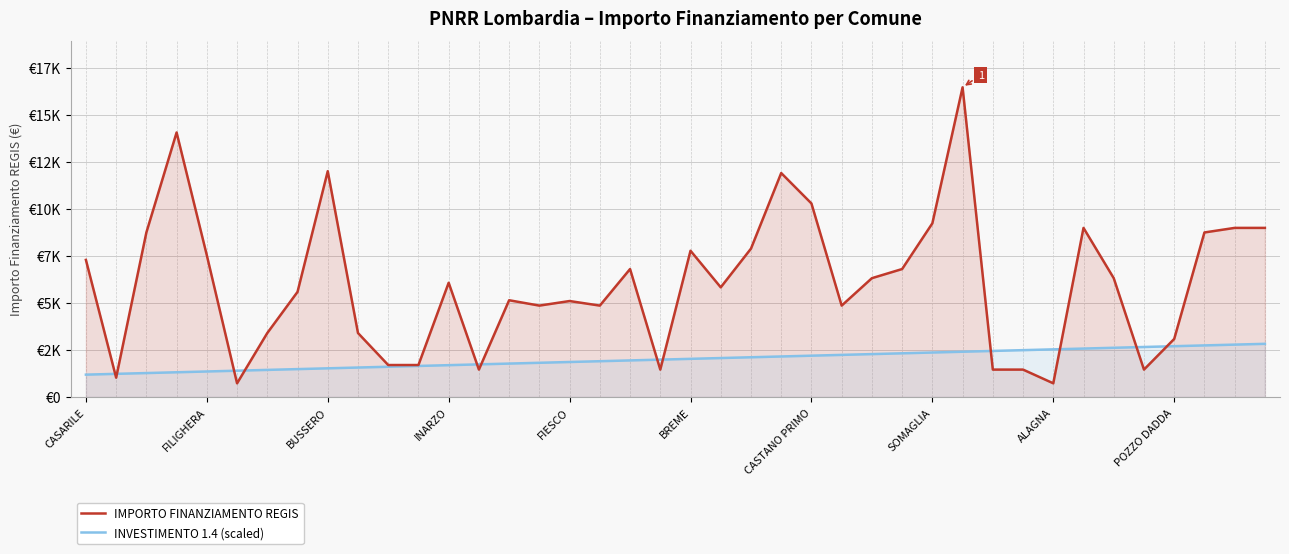

How many lines are shown in the chart?

2